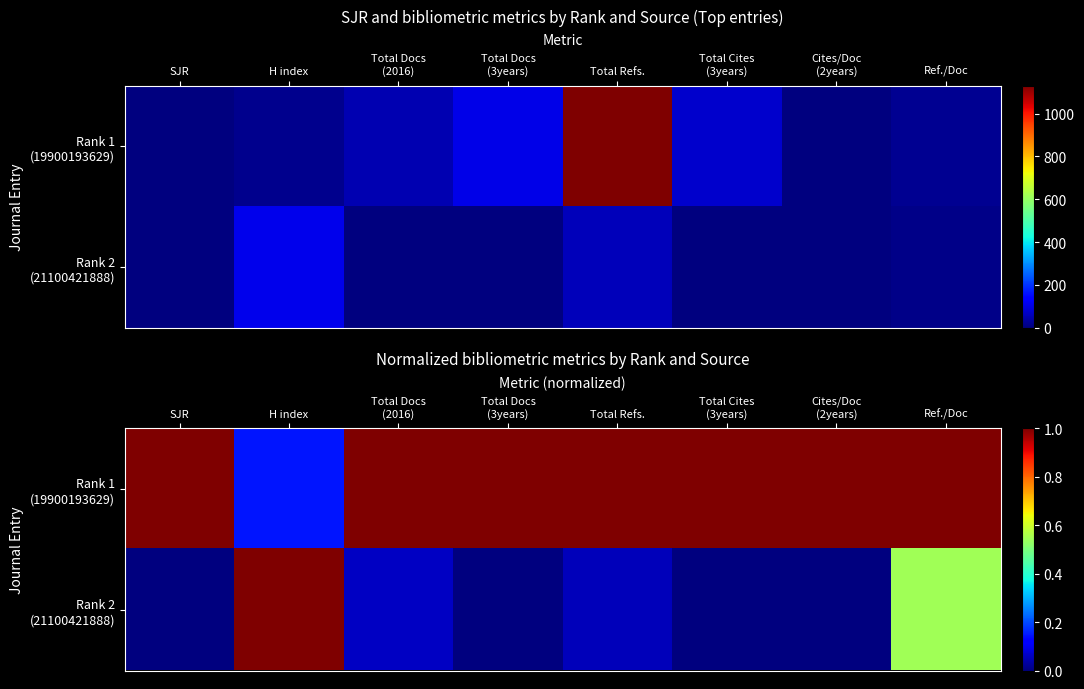

How many categories are shown in the chart?

8